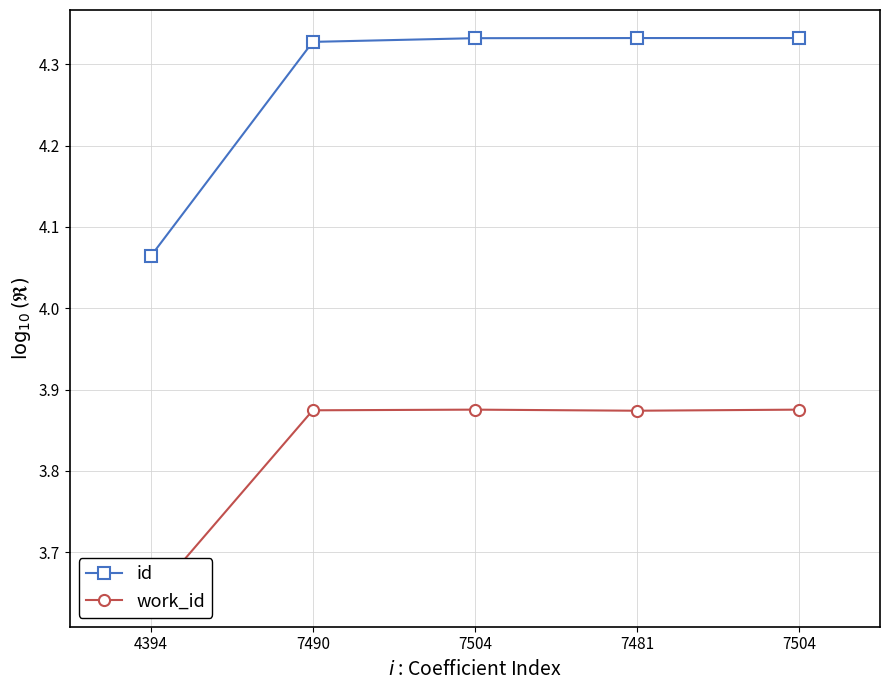

True or false: work_id and id cross at least once.

False